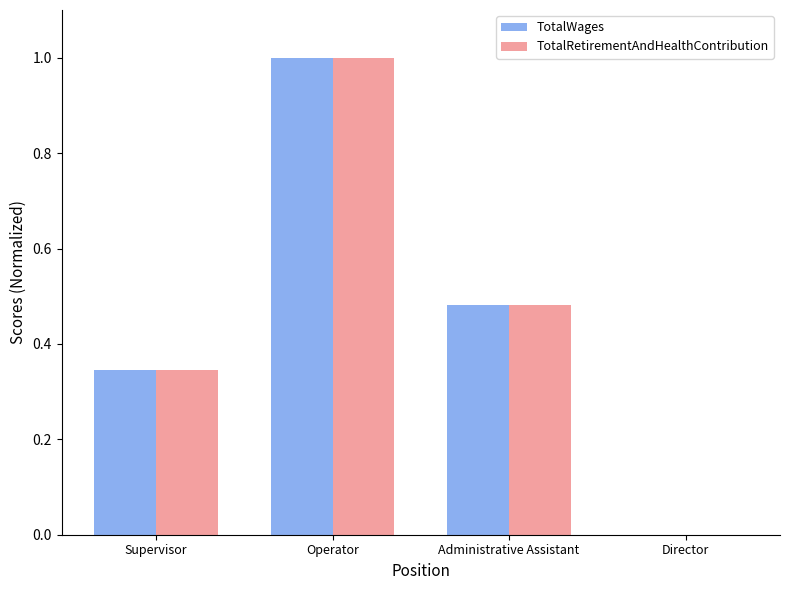

How many distinct data groups are displayed?

2